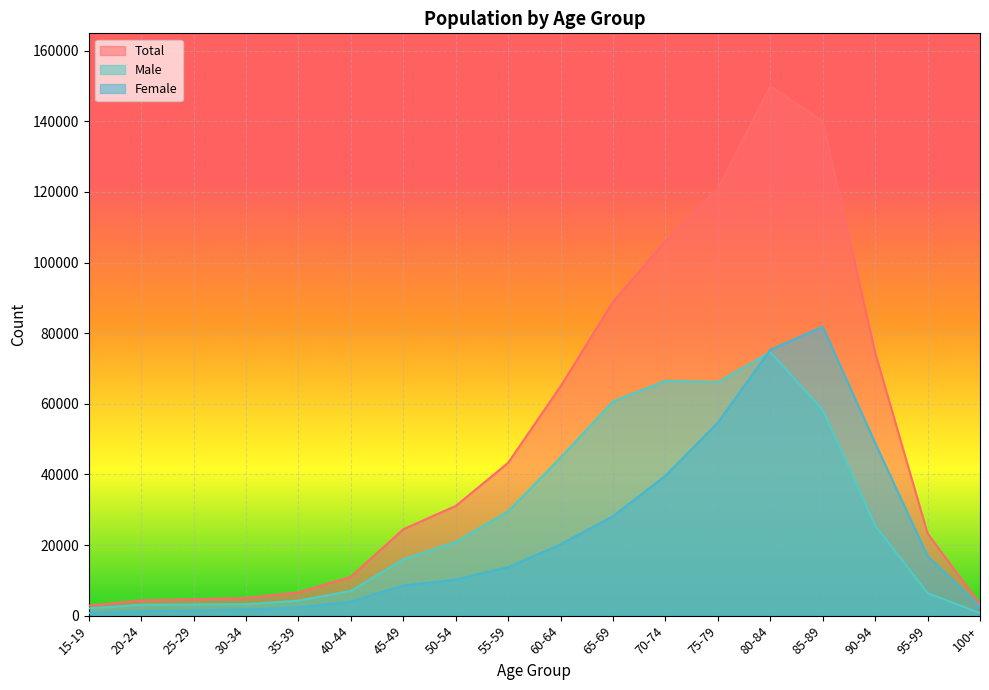

What is the smallest value displayed?

734